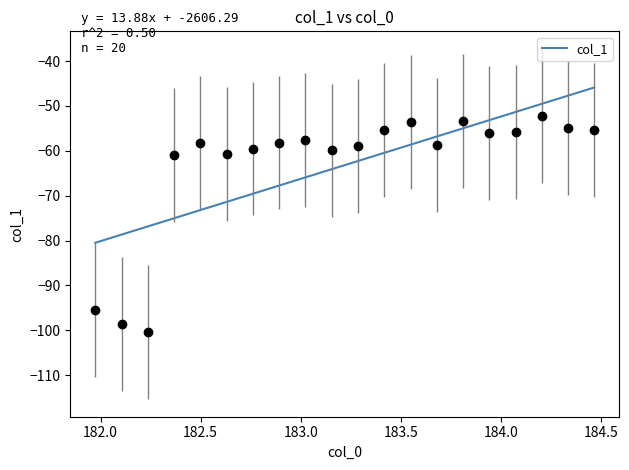

What is the maximum value shown in the chart?

-52.2